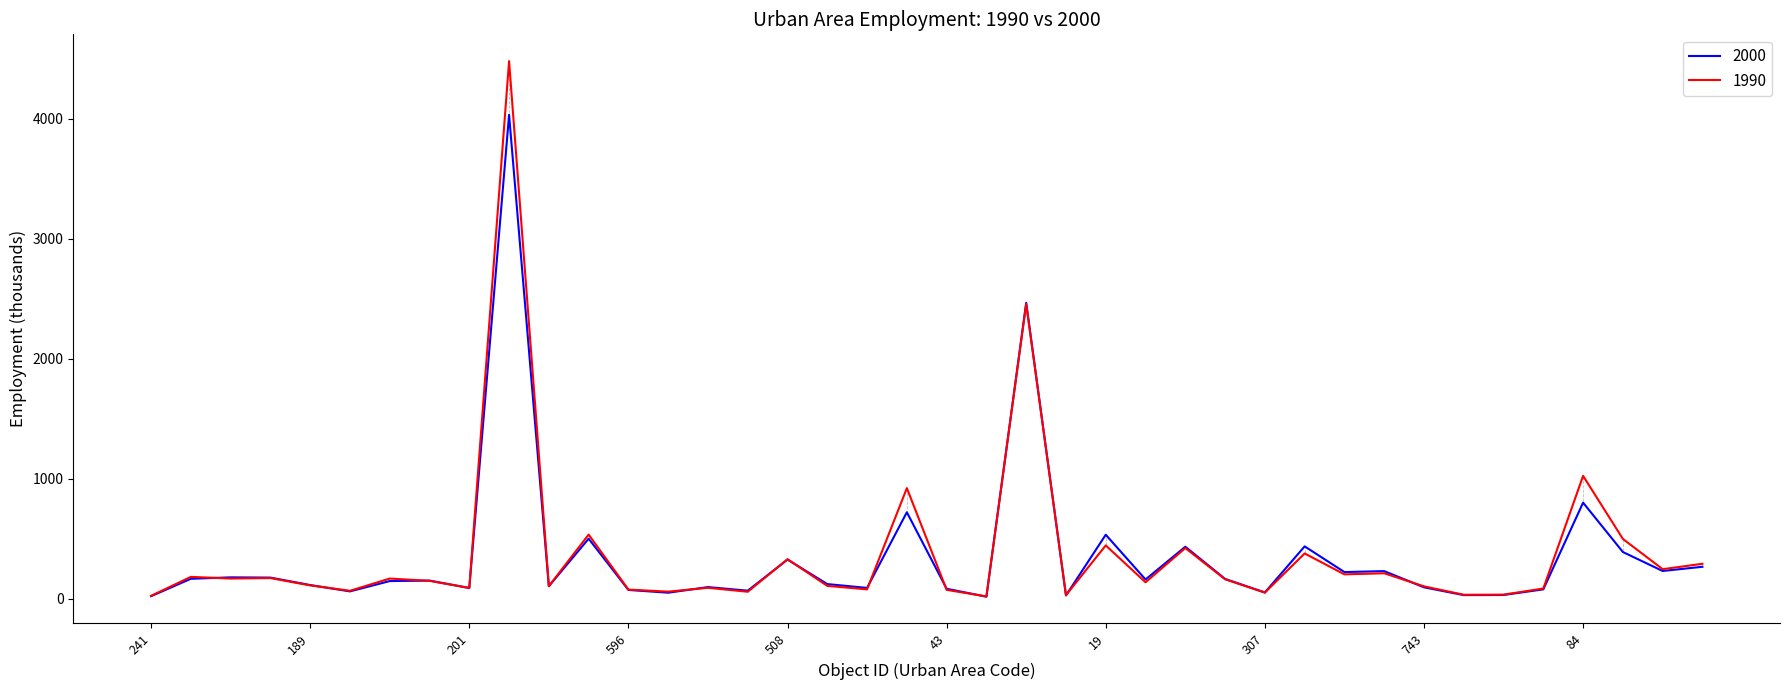

What is the maximum value shown in the chart?

4478